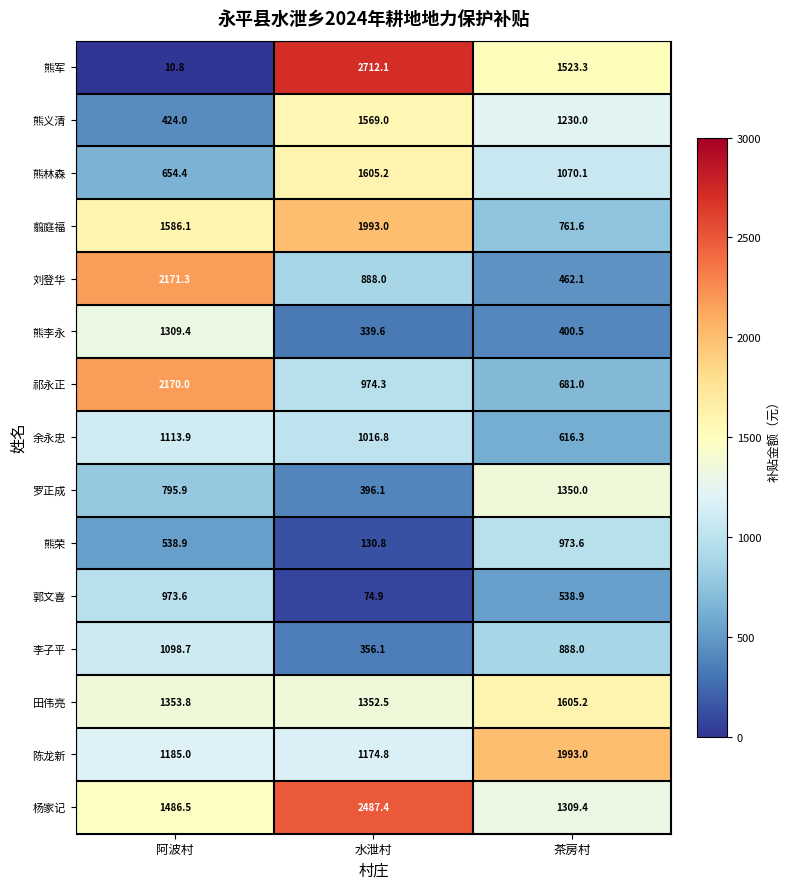

Between 水泄村 and 茶房村, which series saw the biggest shift?

翦庭福